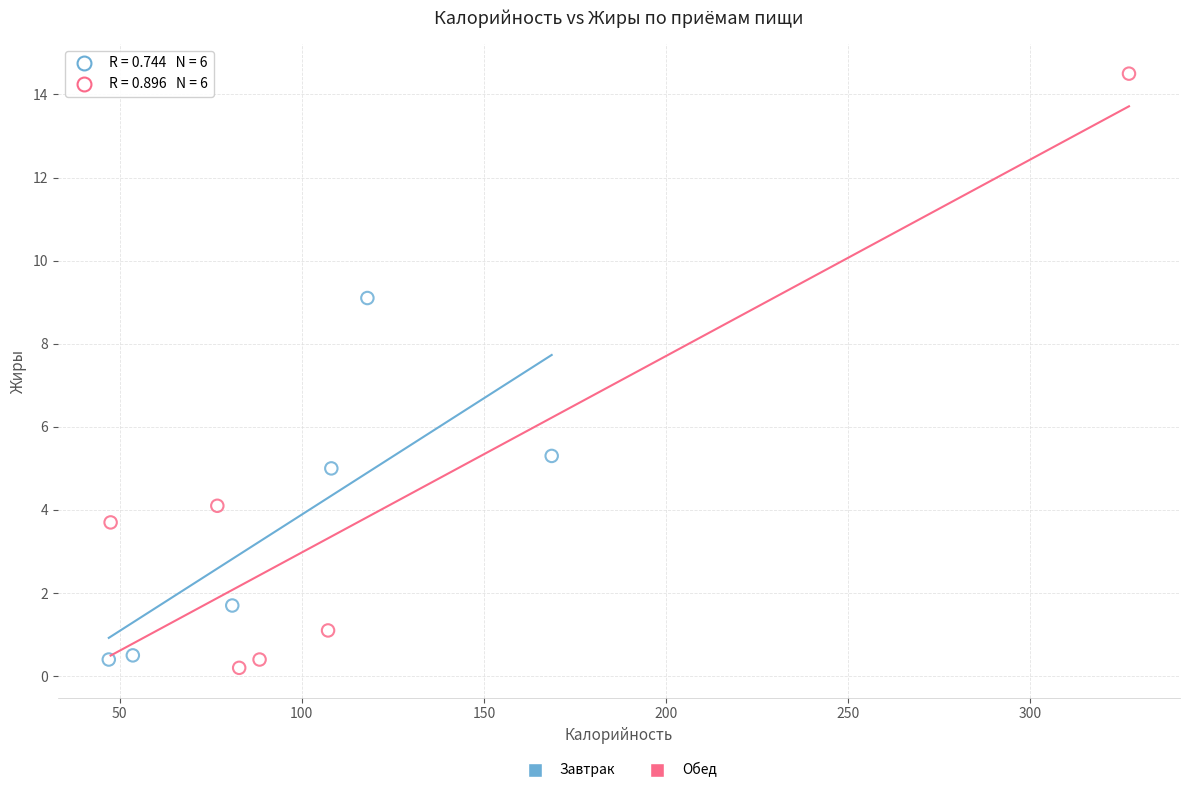

Which series contains the lowest Y value?

Обед